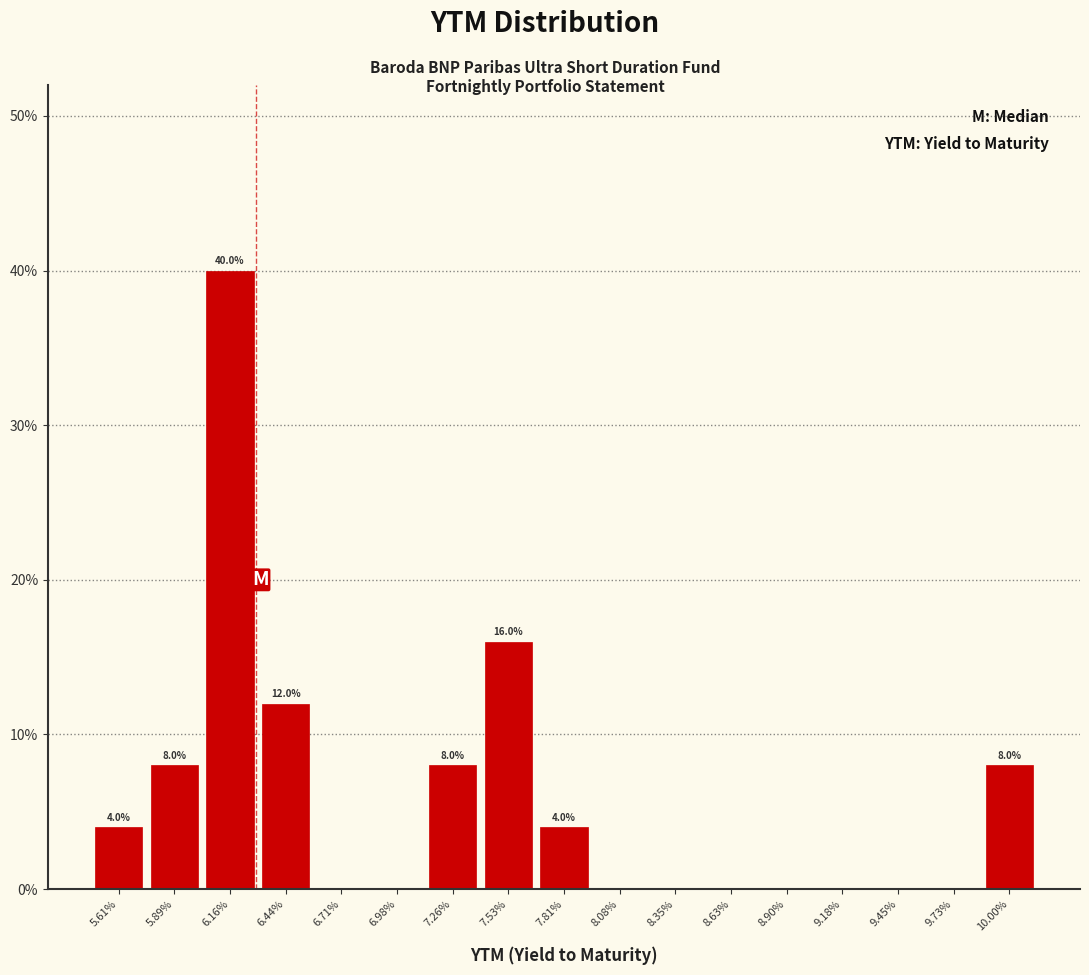

Which range on the x-axis has the tallest bar?

6.00 to 6.30